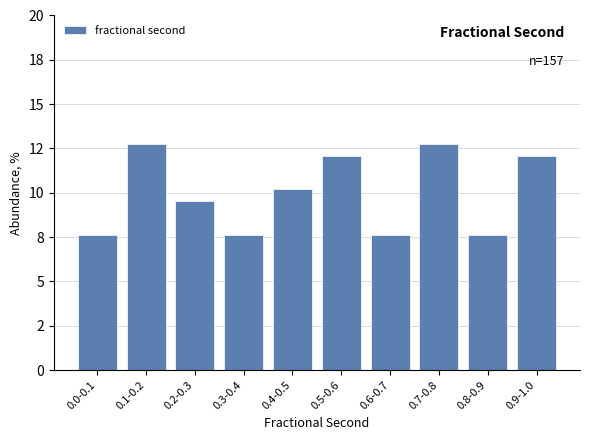

Are the bars horizontal?

No